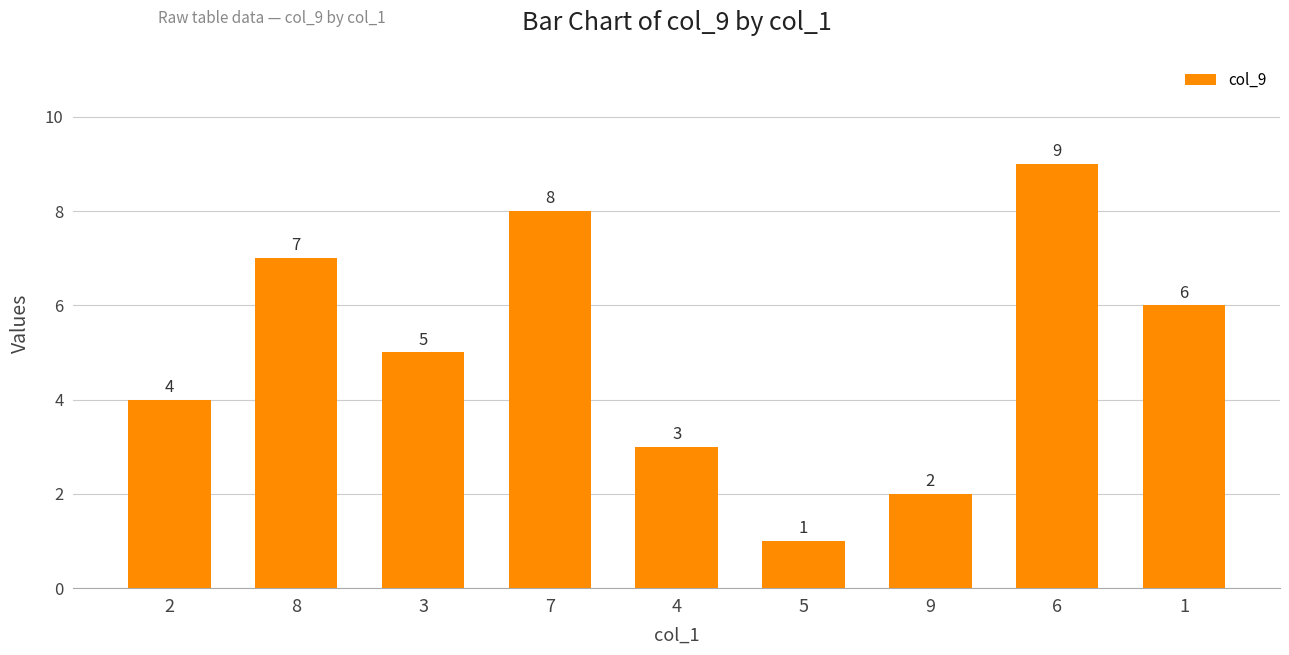

What position from the left is 5?

6